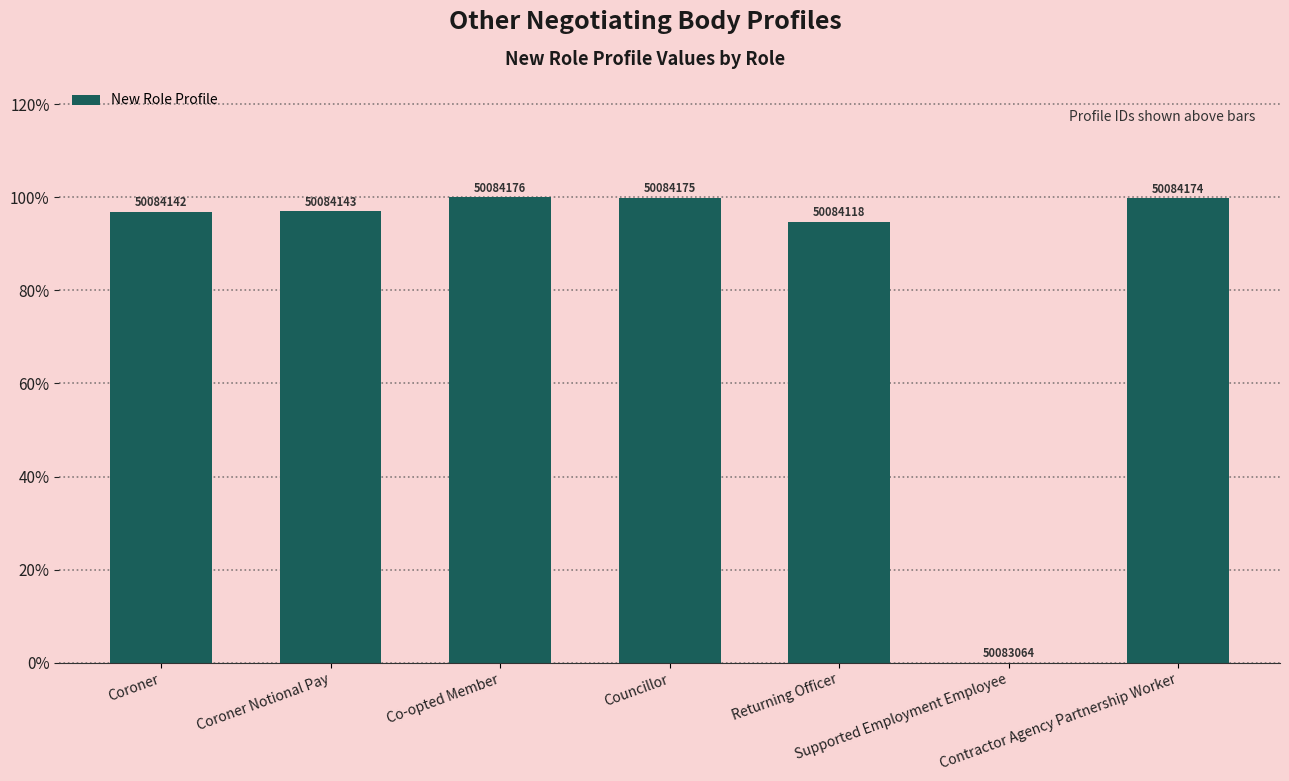

What is the value of the 1st bar from the left?

96.9